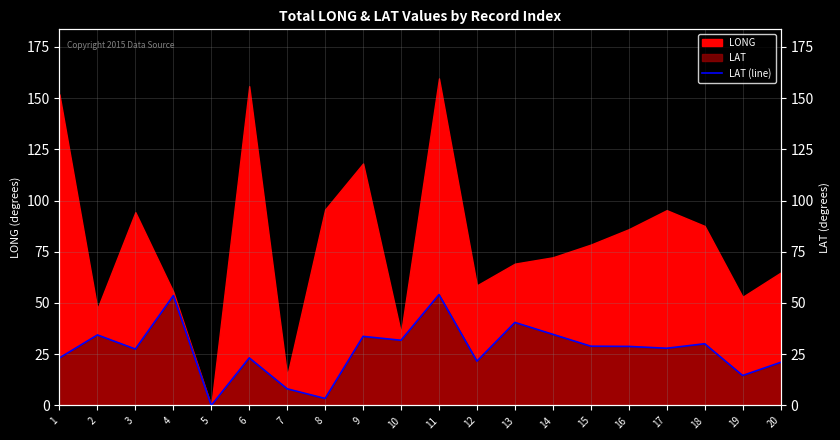

How many interior local peaks (higher than both neighbors) does the data have?

7